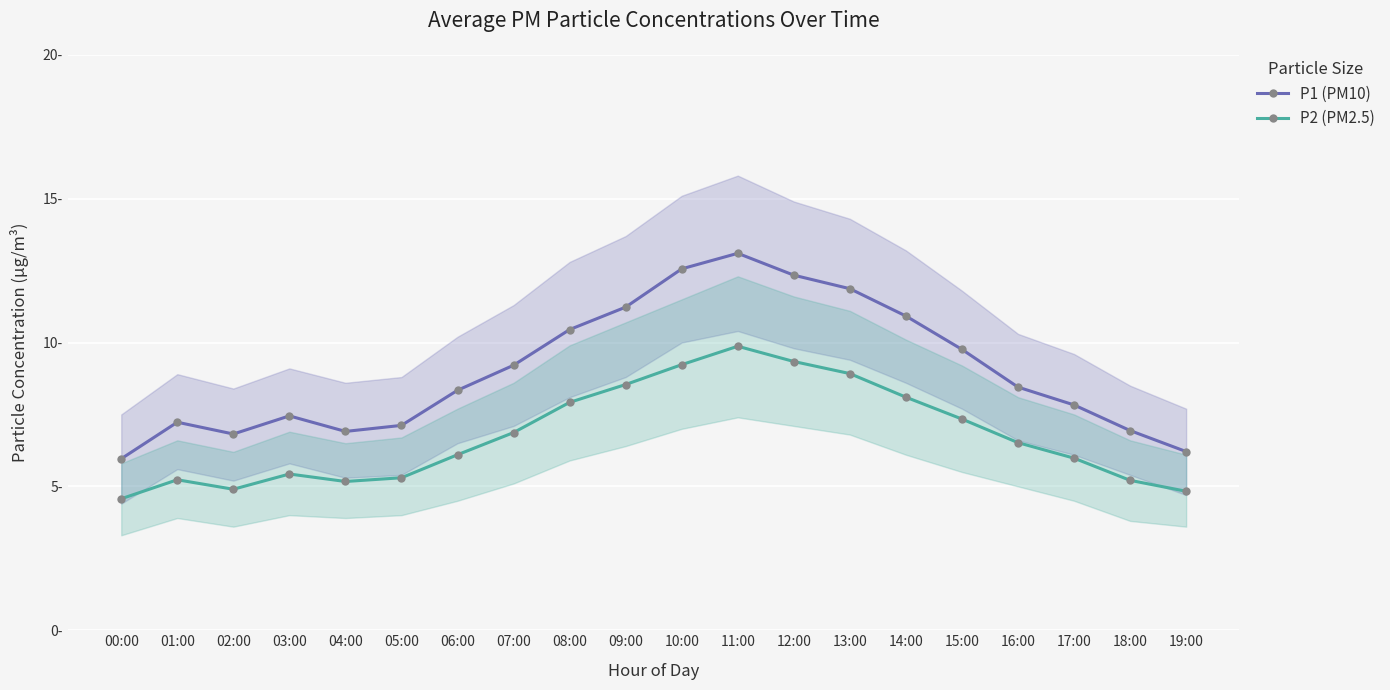

What are all the series names shown in the legend?

P1 (PM10), P2 (PM2.5)